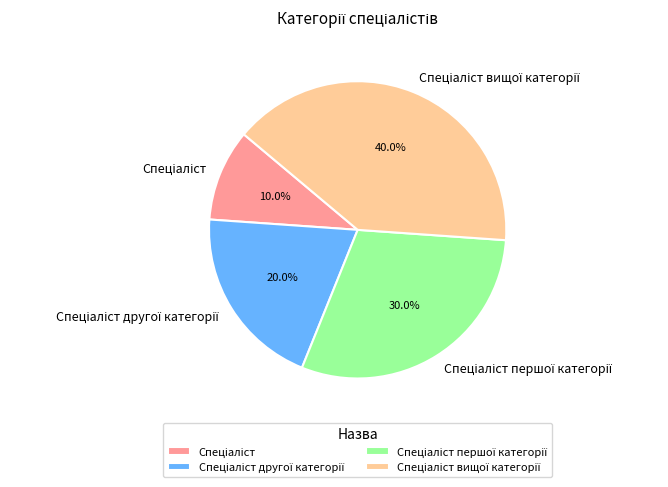

Does any single category account for the majority?

No